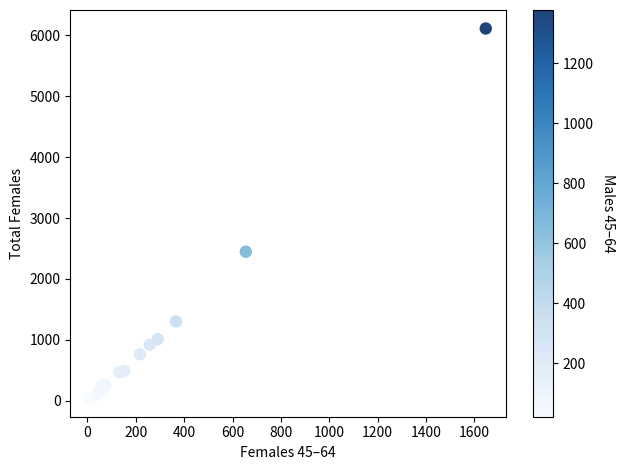

What Y value in the scatter plot is closest to 3077?

2447